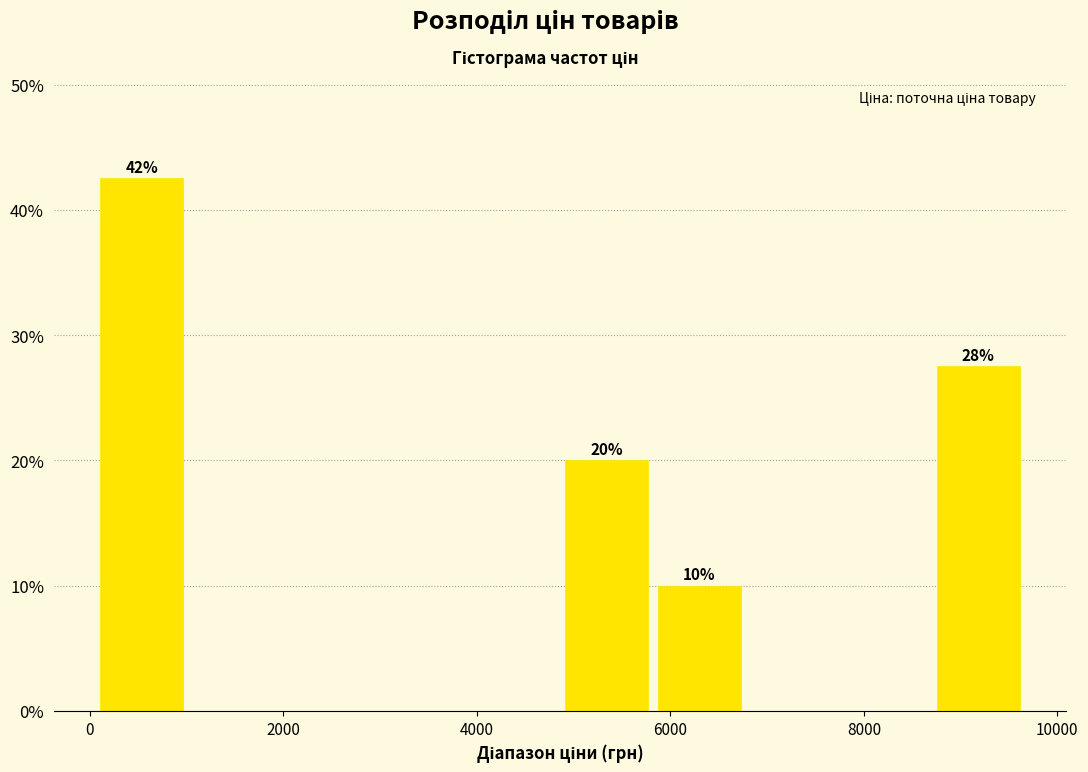

Which range on the x-axis has the tallest bar?

0 to 1000